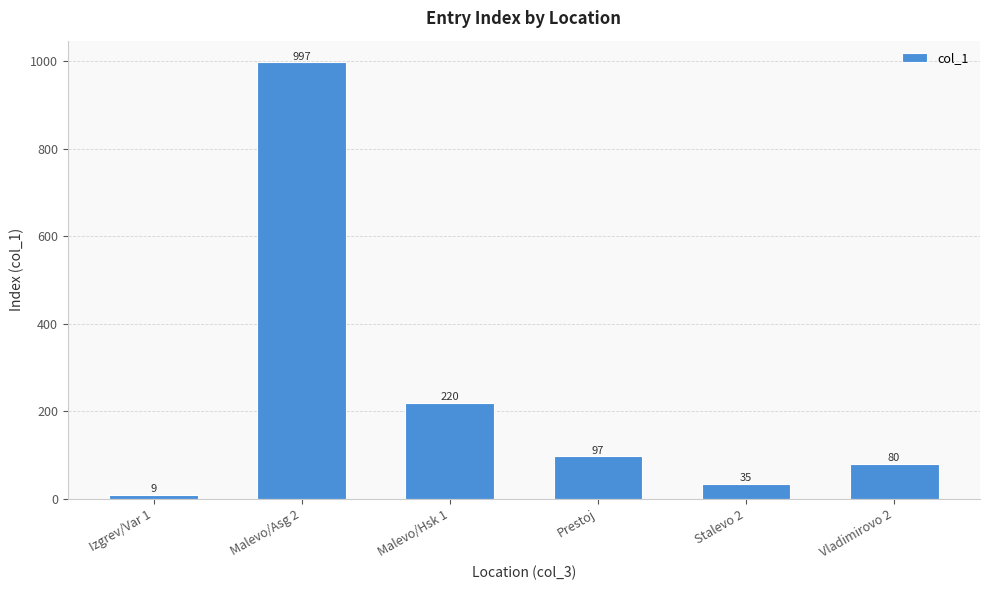

What is the change in value from Izgrev/Var 1 to Stalevo 2?

+26